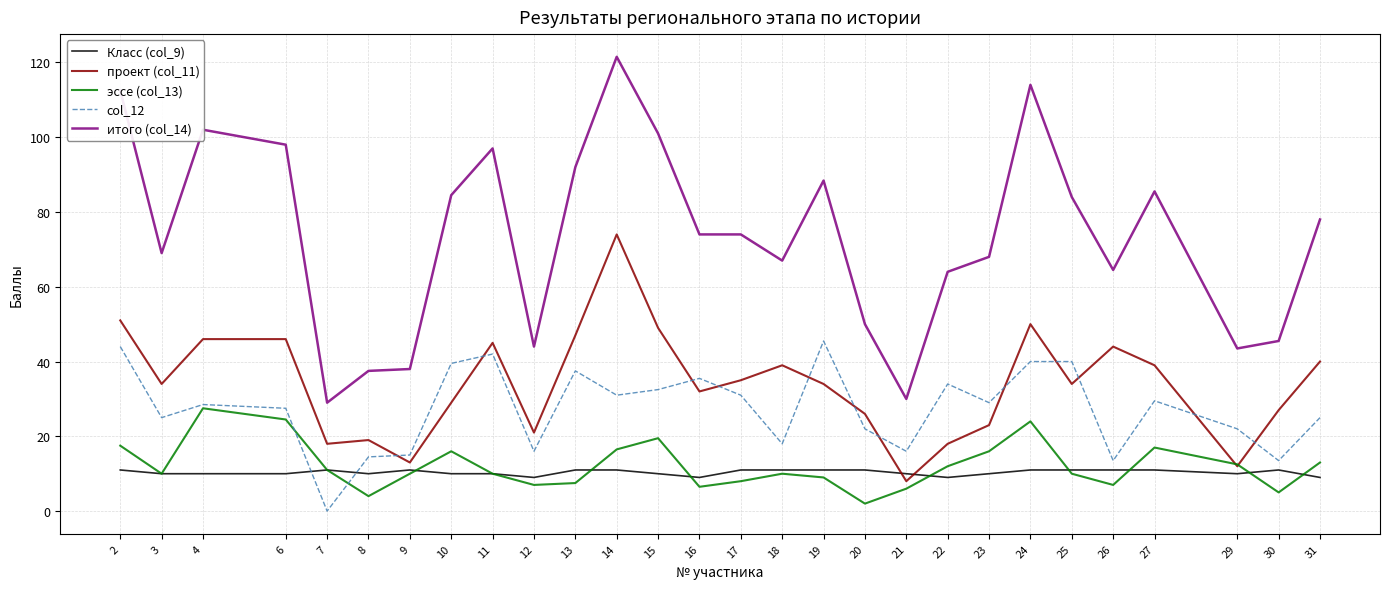

How many categories are shown in the chart?

28